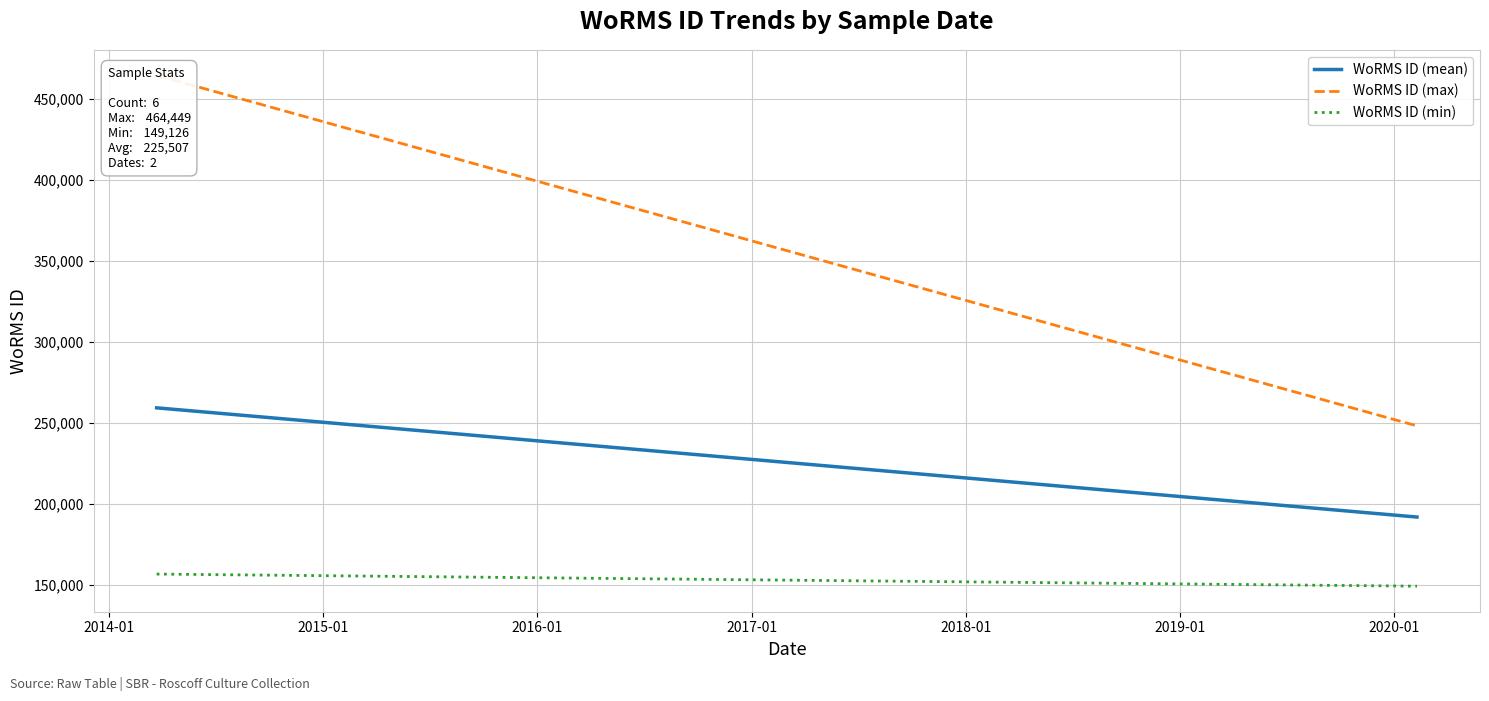

How many data points in WoRMS ID (min) are less than 156598?

1